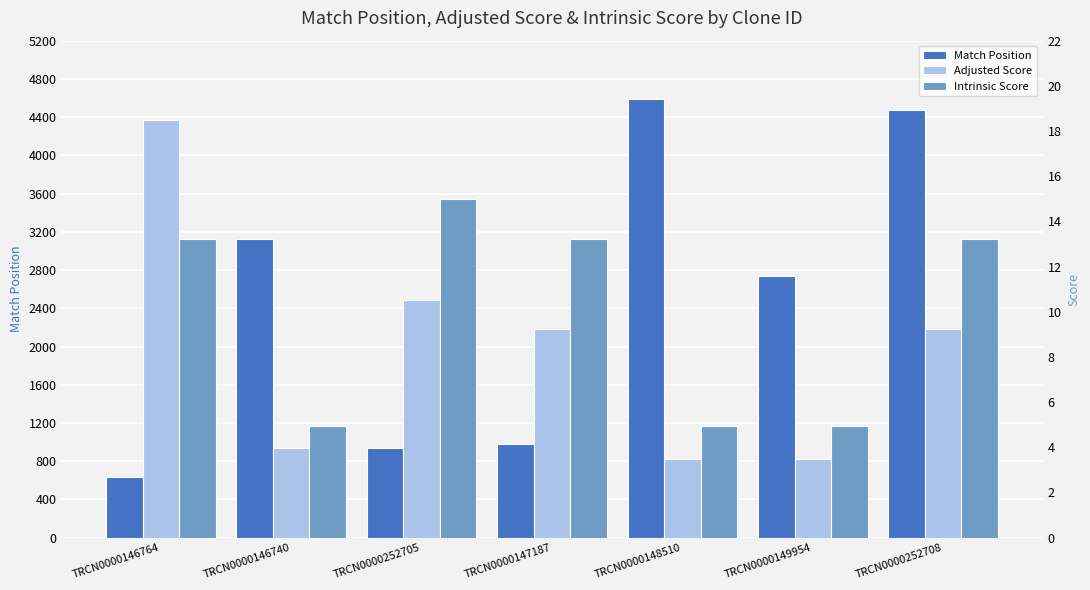

Read the Match Position value at TRCN0000146764.

630.0